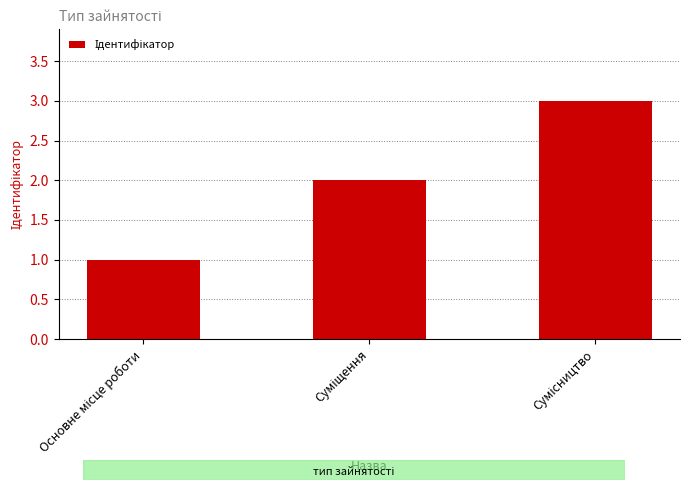

What is the sum of all values?

6